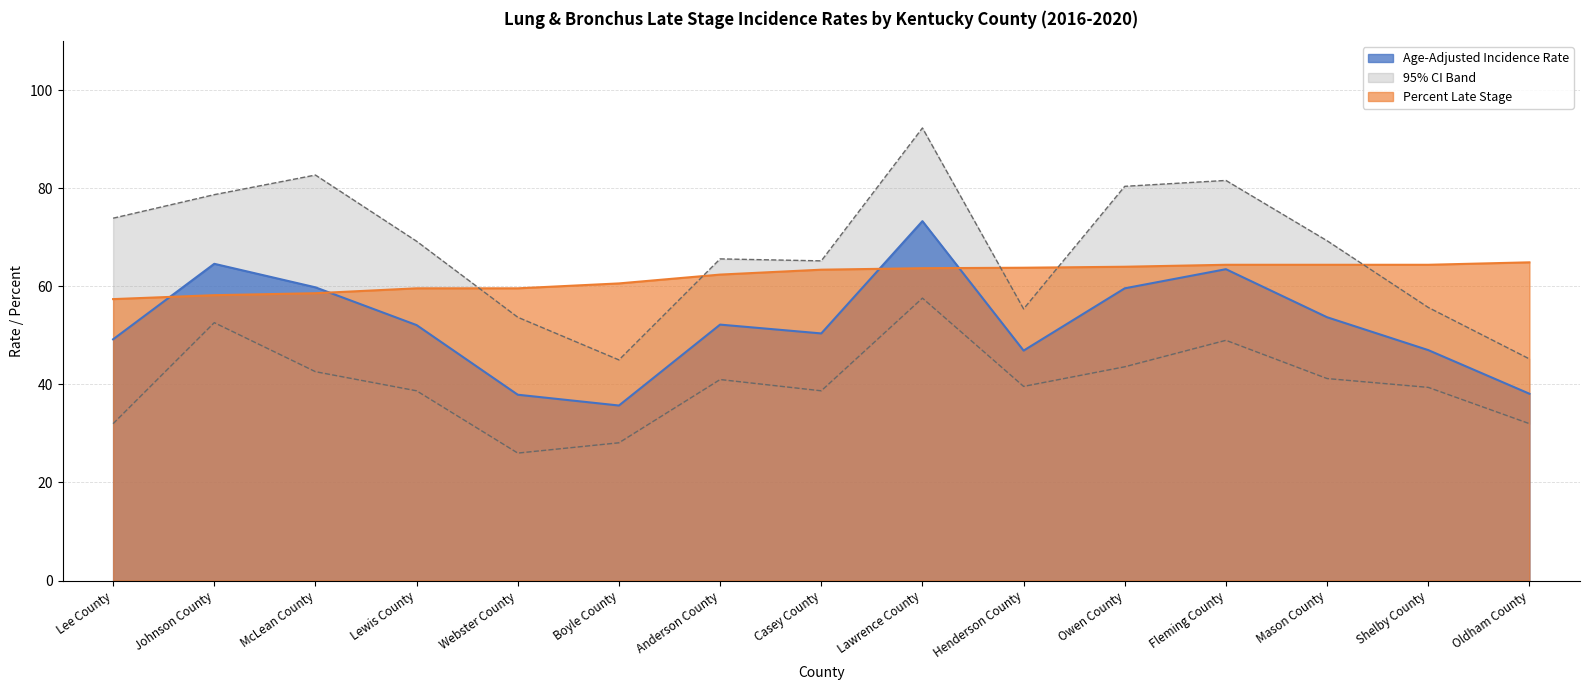

At how many categories does at least one series exceed 42?

15